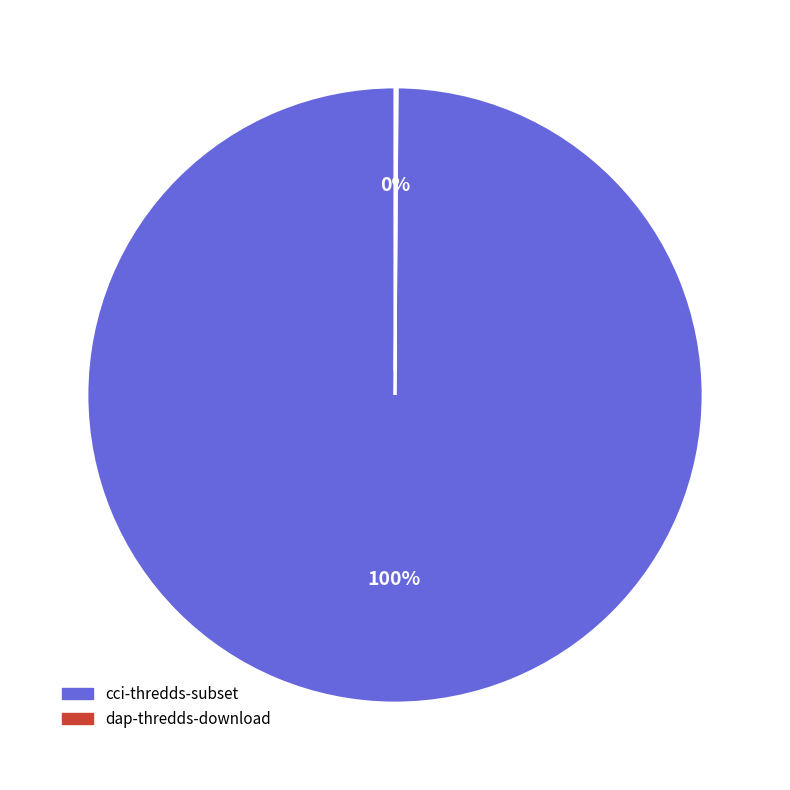

Is there a majority slice in this chart?

Yes